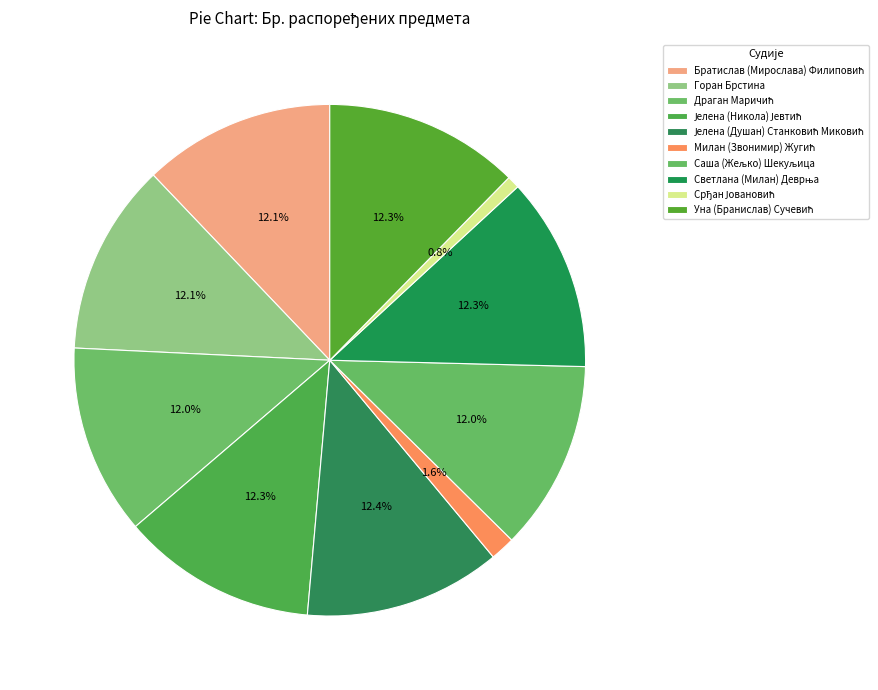

To the nearest percent, what is the average slice percentage?

10%